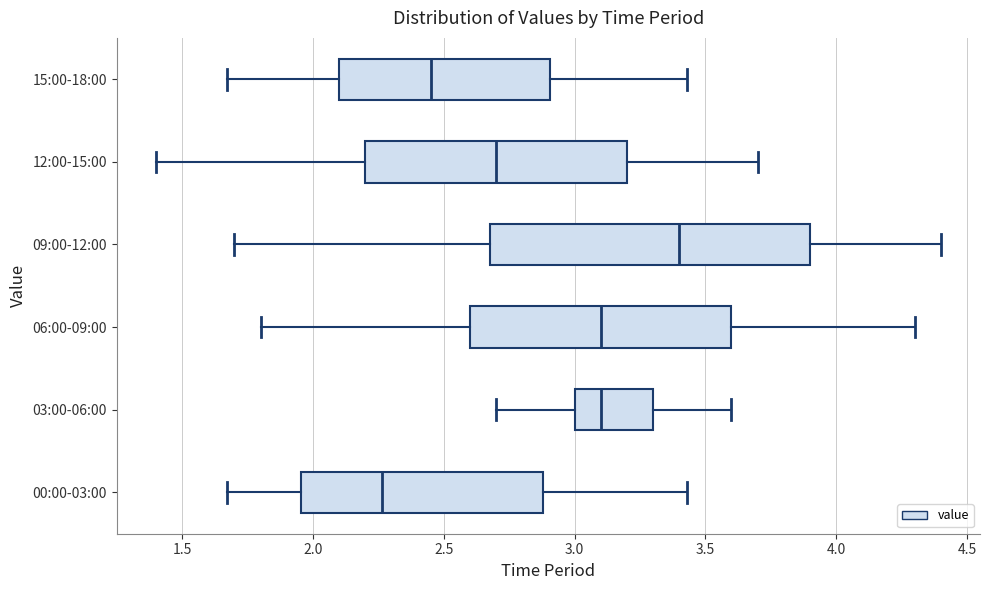

Comparing the boxes themselves (not the whiskers), which one is the widest?

09:00-12:00